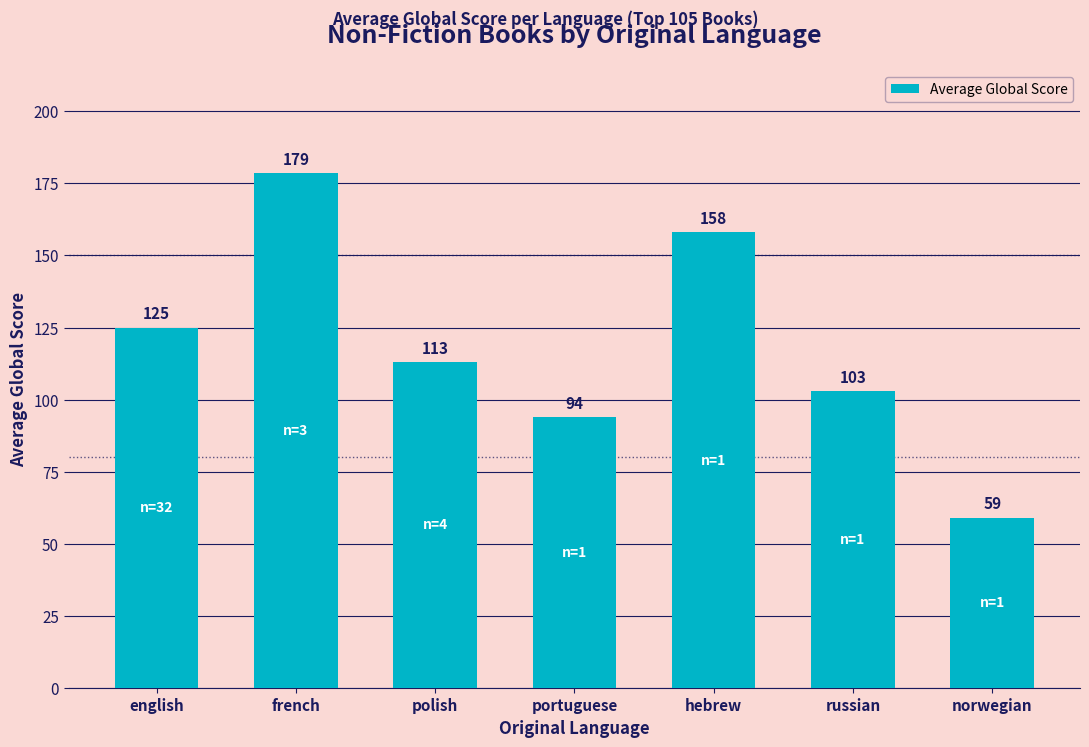

What is the value of the 7th bar from the left?

59.0